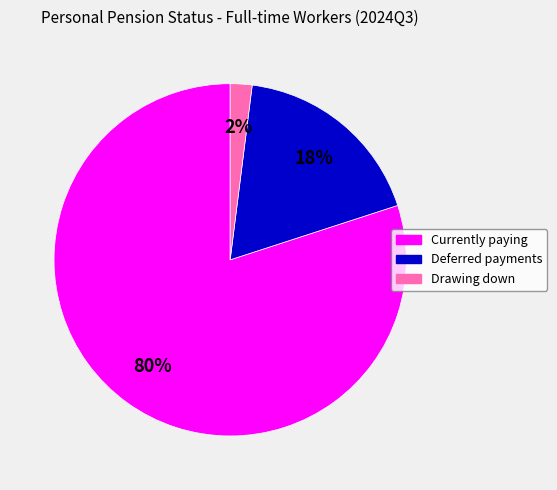

Does any single category account for the majority?

Yes